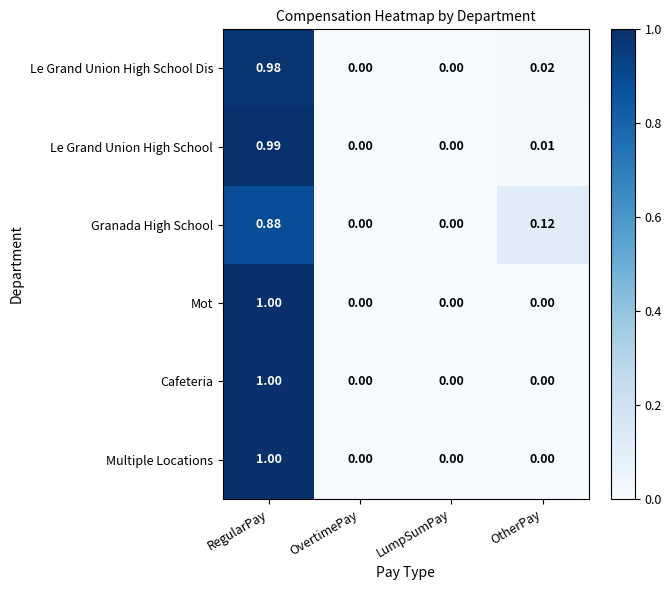

Is the value of Le Grand Union High School Dis at RegularPay greater than the value of Granada High School at RegularPay?

Yes